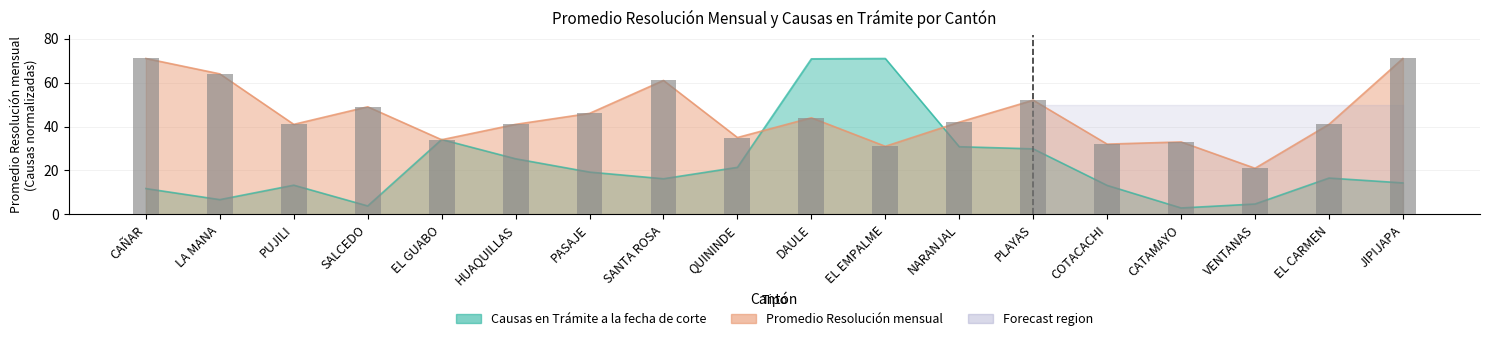

Is it true that Causas en Trámite a la fecha de corte equals 99.1 at EL EMPALME?

False